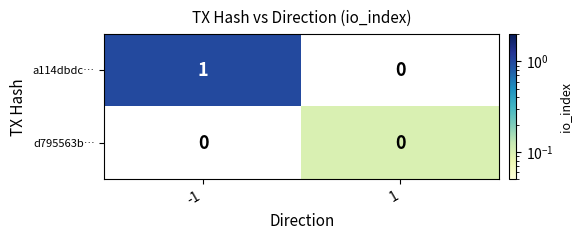

List the series in order of their peak value, highest first.

a114dbdc…, d795563b…